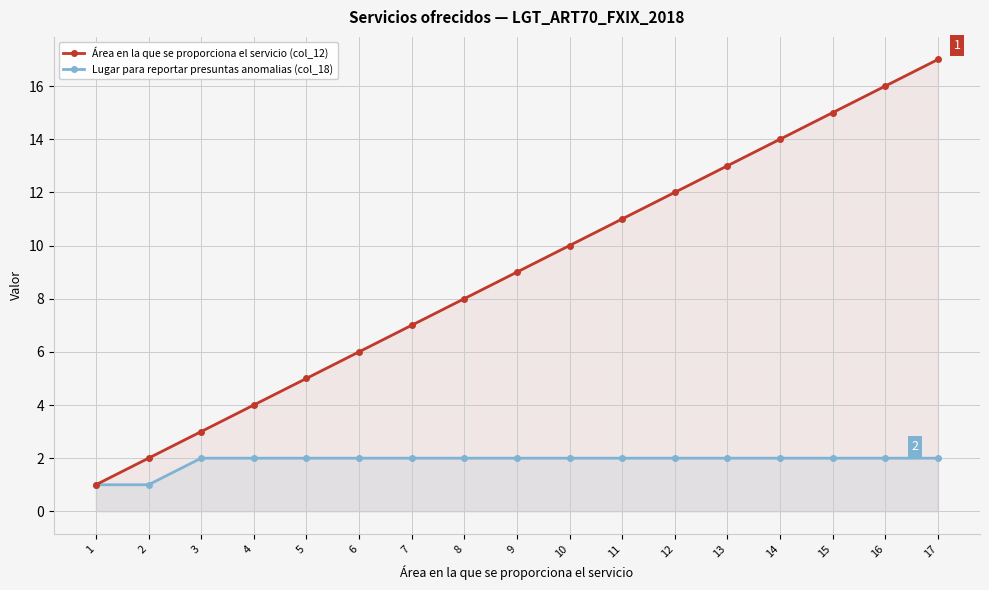

The Área en la que se proporciona el servicio (col_12) series shows 3 at 3. True or false?

True